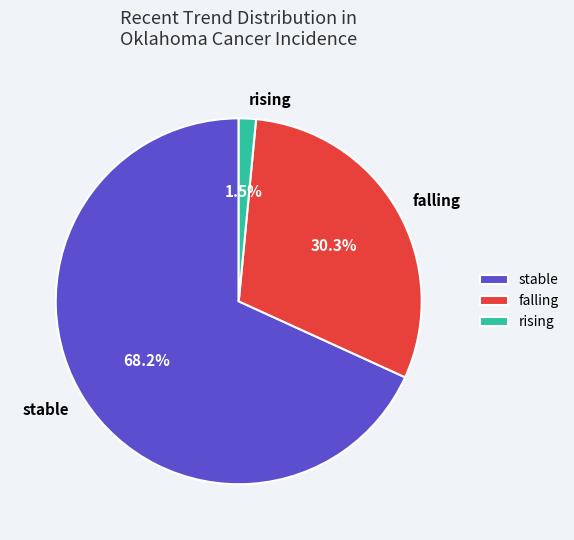

How many segments does this pie chart have?

3